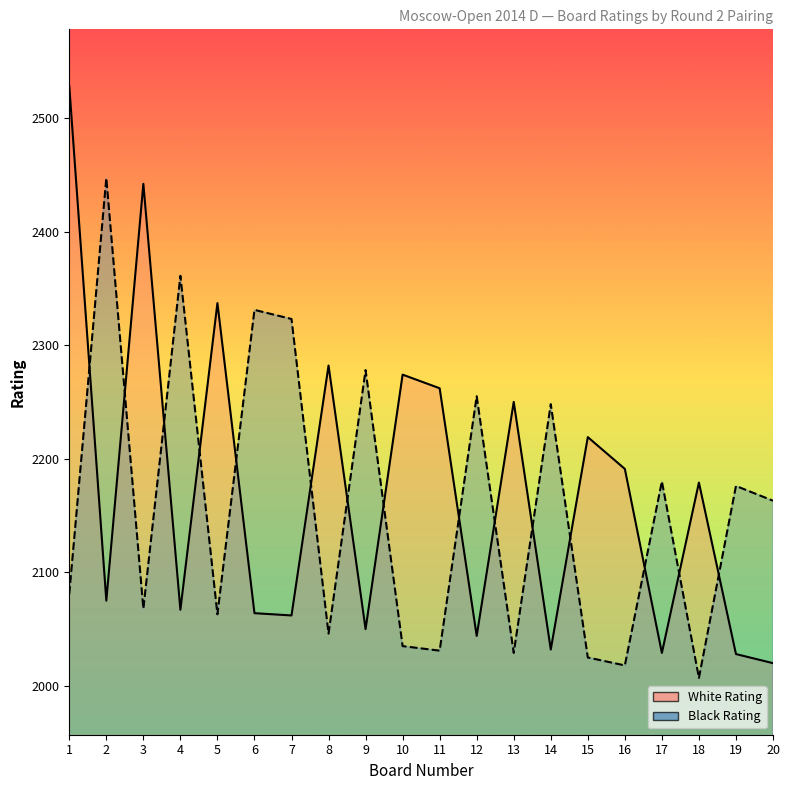

Between 15 and 2, which is larger?

15